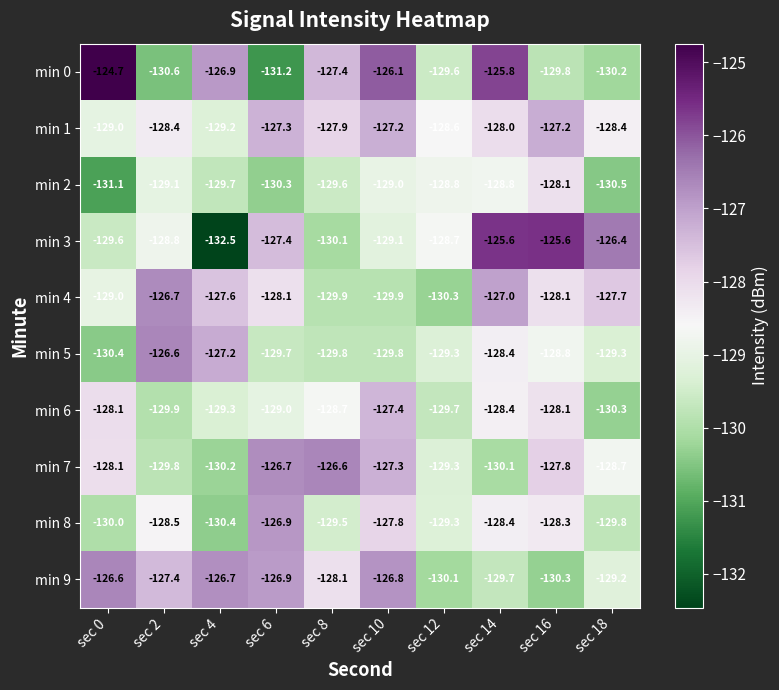

At which label does min 5 reach its peak?

sec 2